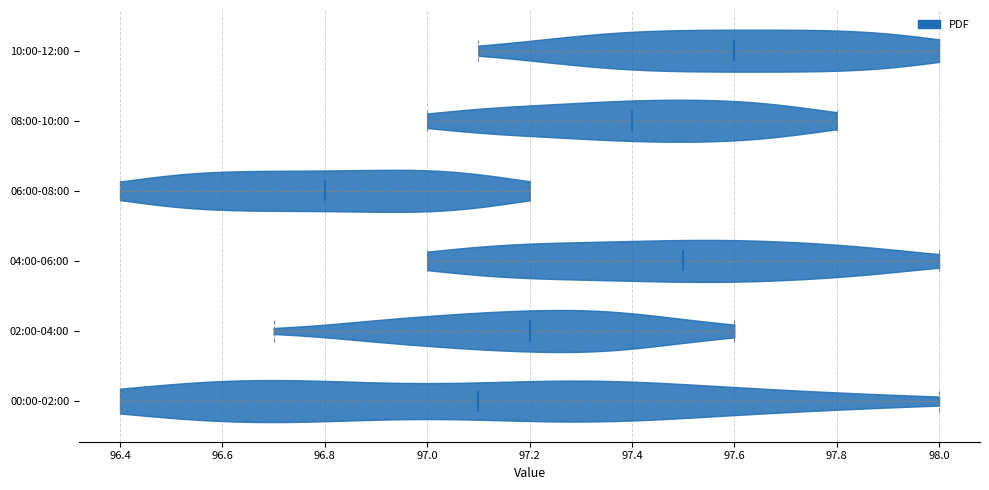

Which violin has the furthest to the right median line?

10:00-12:00